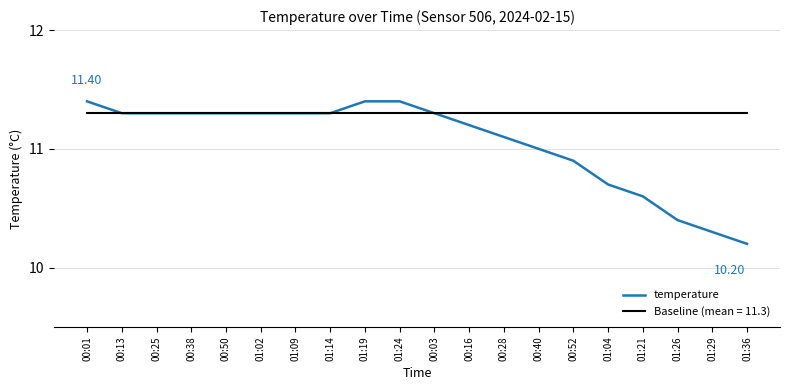

Which series changed the most between 01:19 and 00:40?

temperature